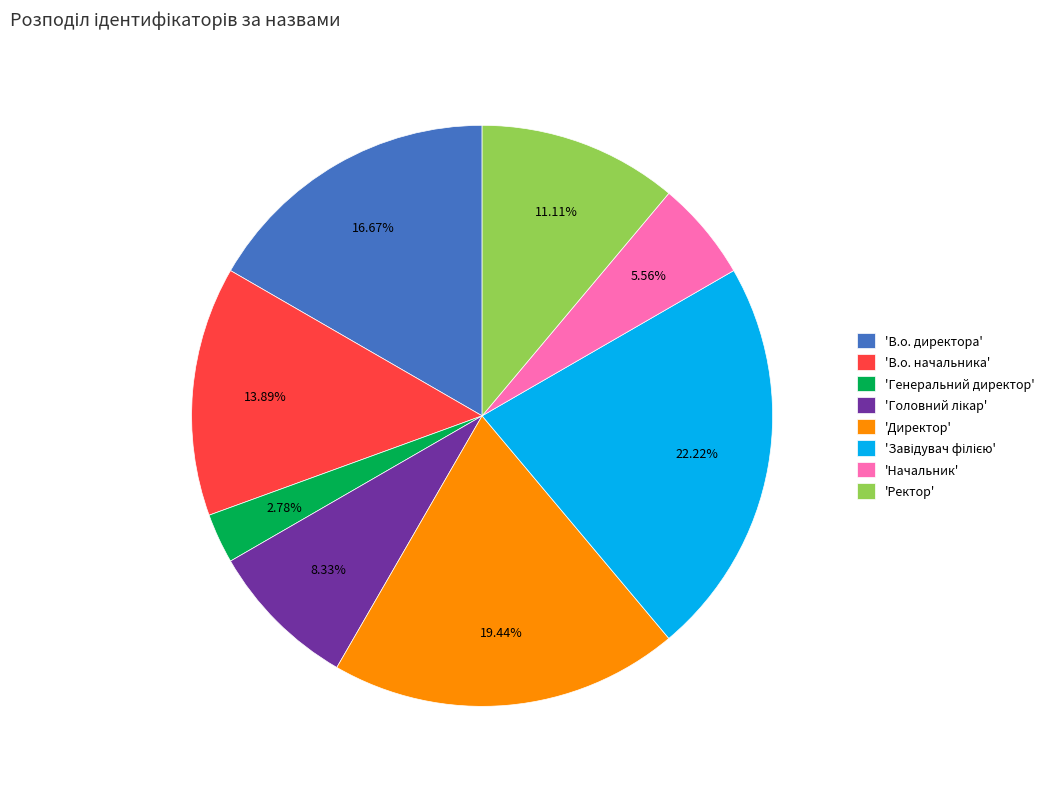

Which category has the smallest portion of the pie?

'Генеральний директор'